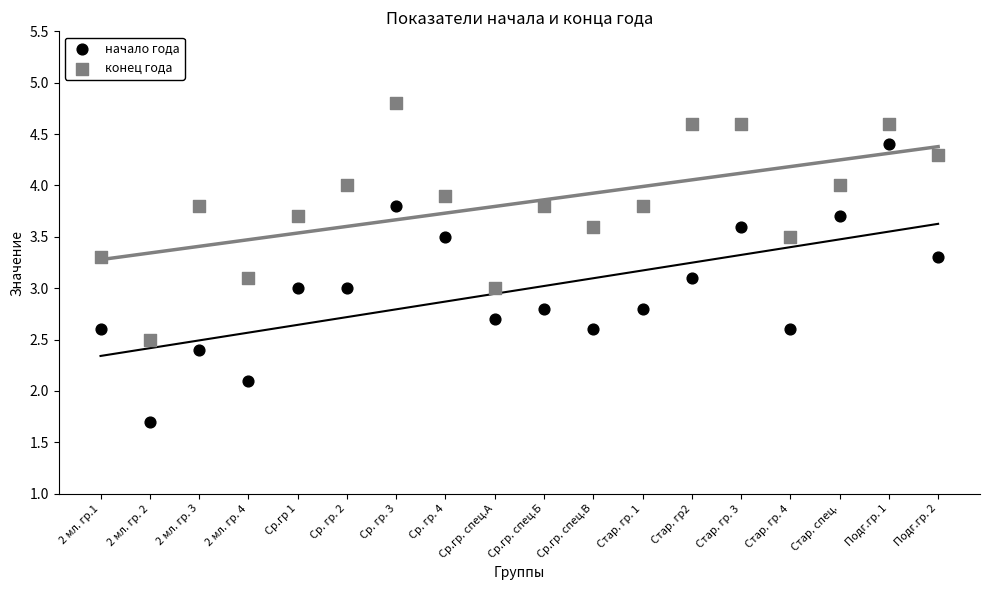

Which series contains the lowest Y value?

начало года